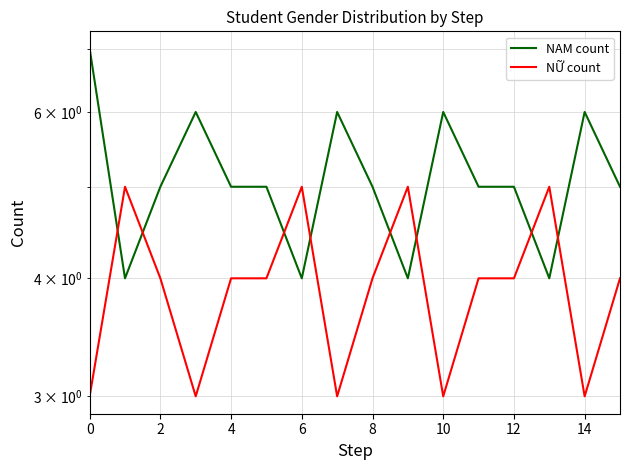

The NAM count series shows 6 at 14. True or false?

True